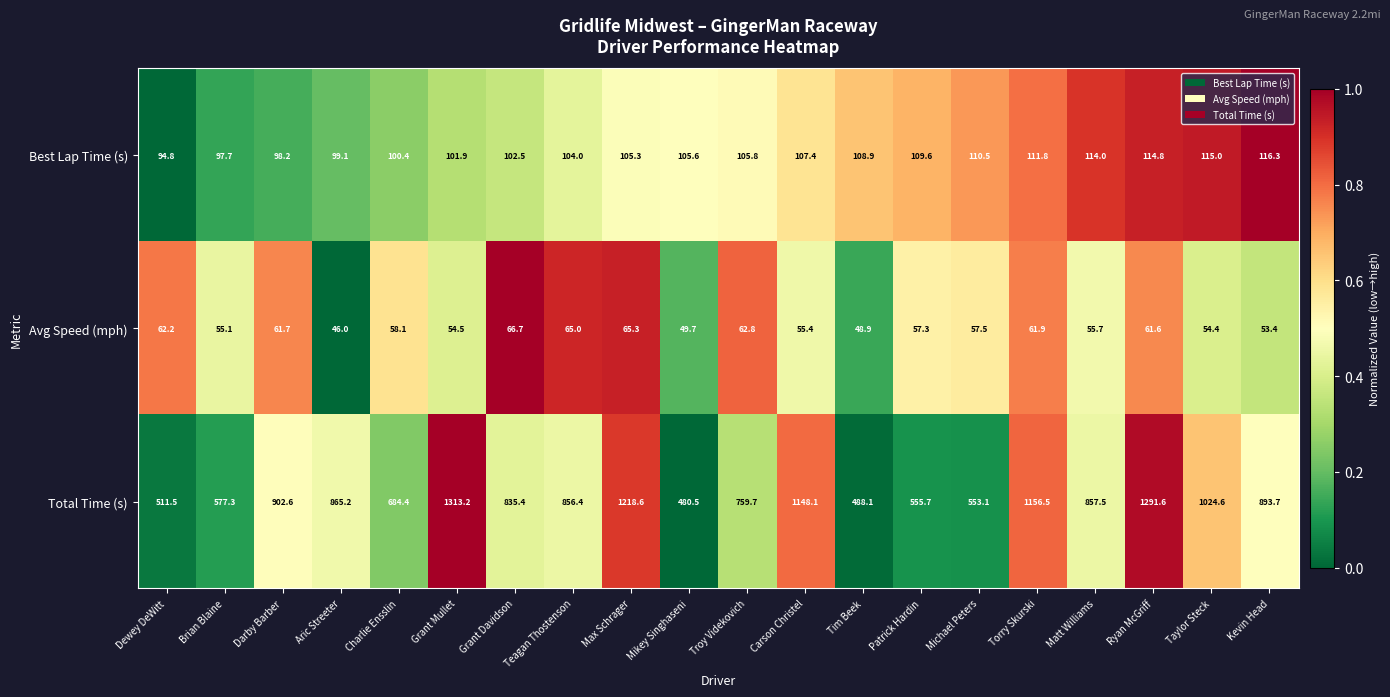

How many data points in Total Time (s) are less than 857?

10